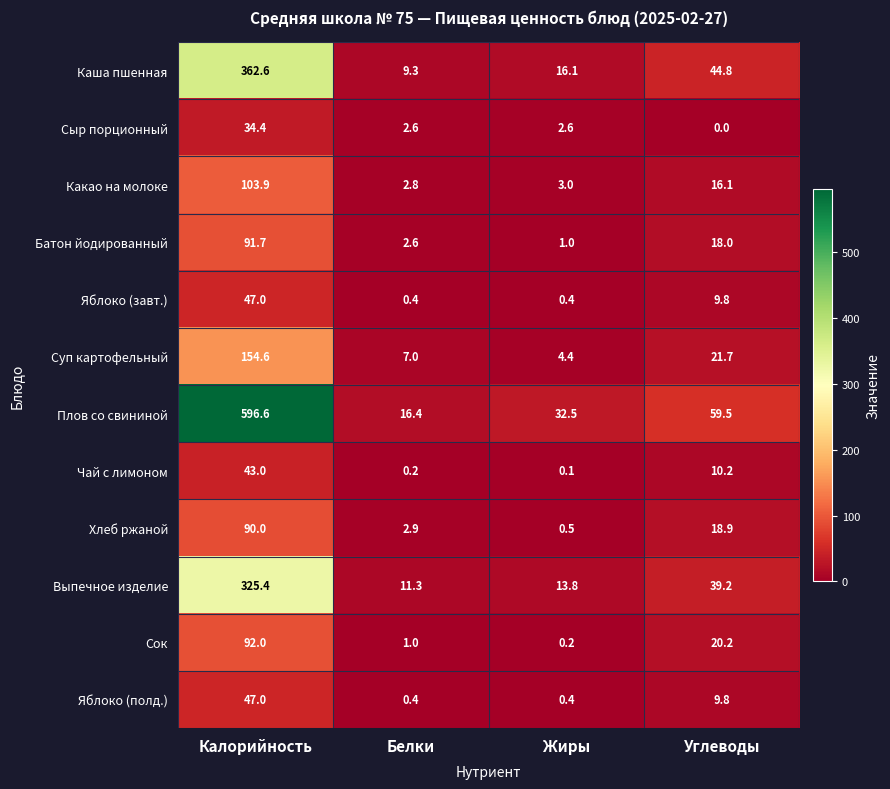

The value of Яблоко (завт.) at Белки is 0.4. True or false?

True